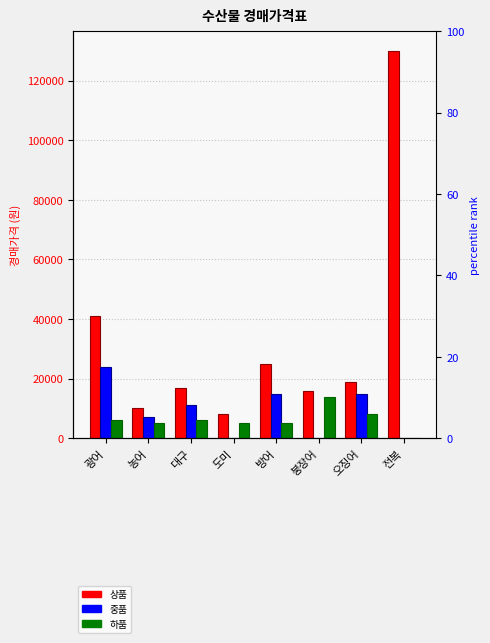

What is the spread (max minus min) of values at 방어?

20000